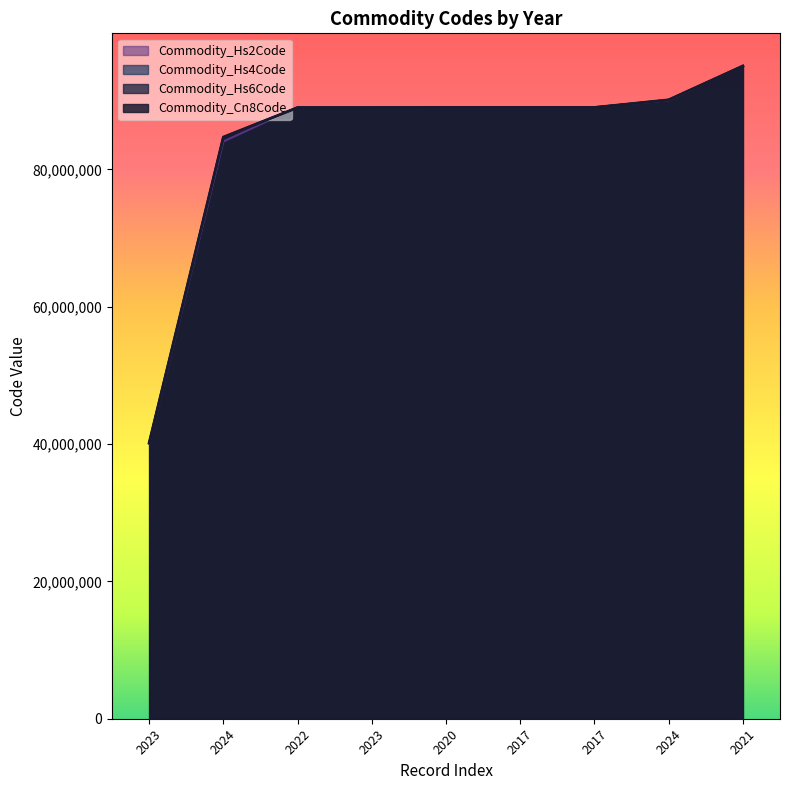

What is the sum of the Commodity_Hs2Code values at 2023 and 2022?

178148021.1